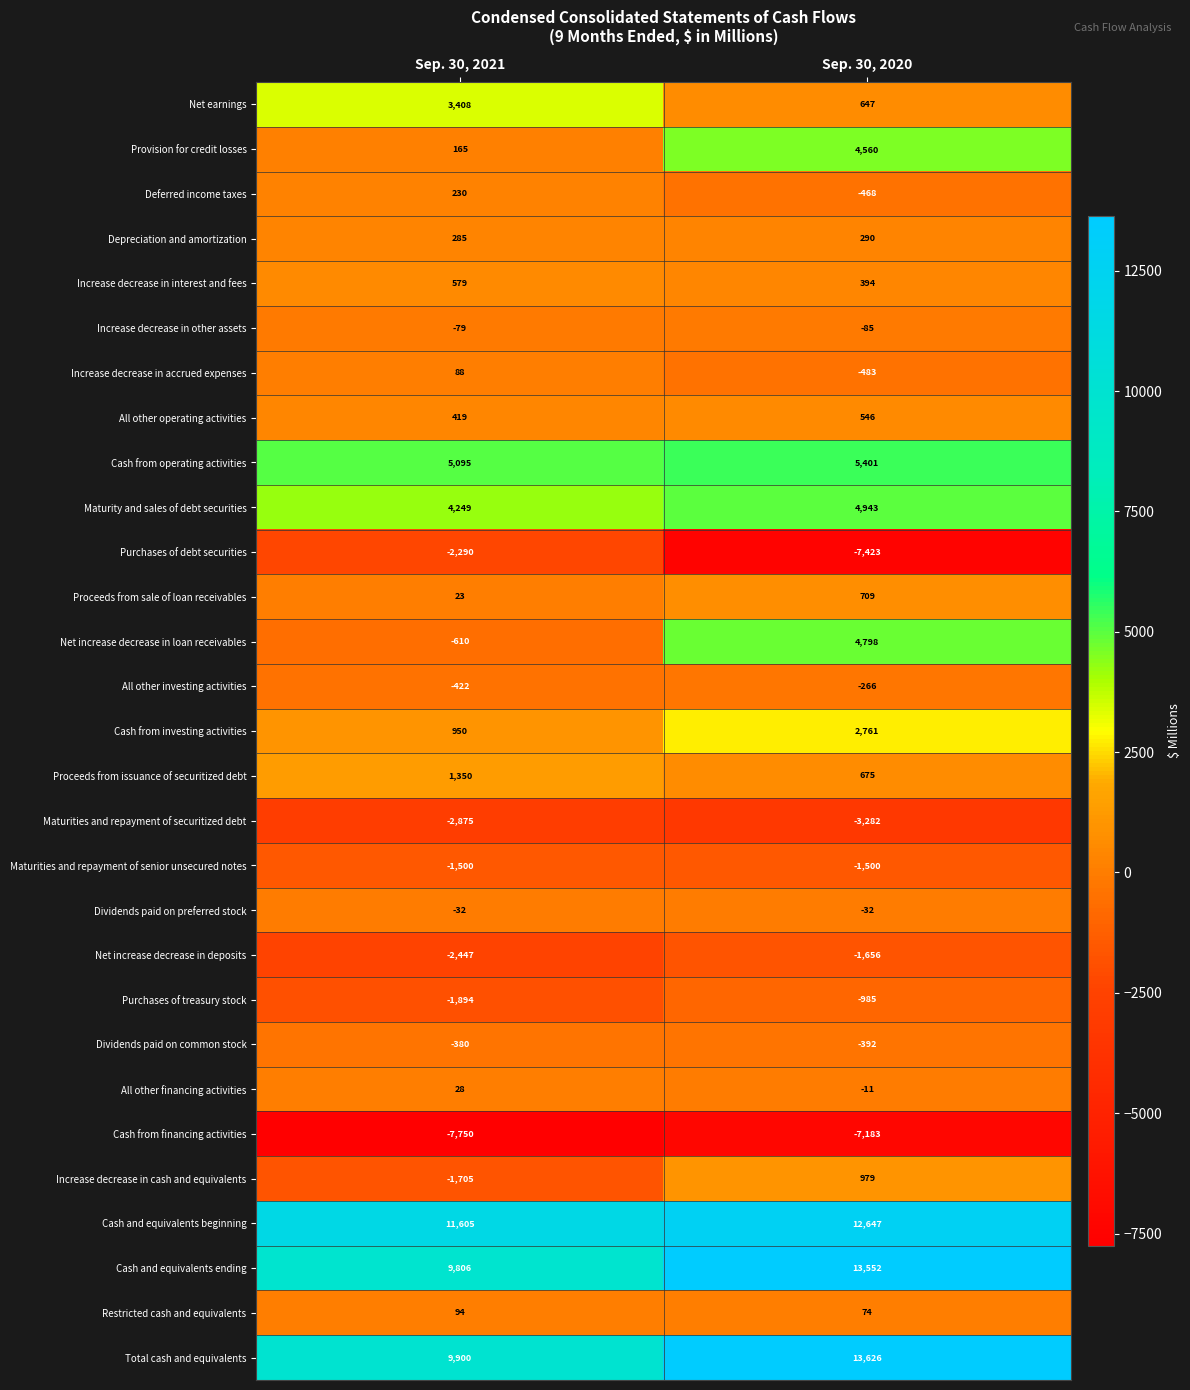

Which label corresponds to the smallest value in the chart?

Sep. 30, 2021